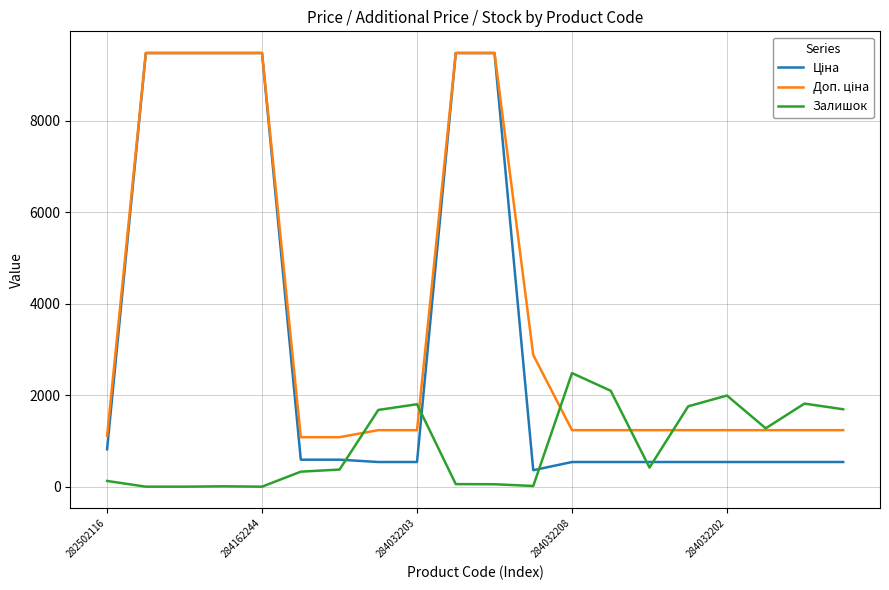

What is the greatest value displayed?

9480.1